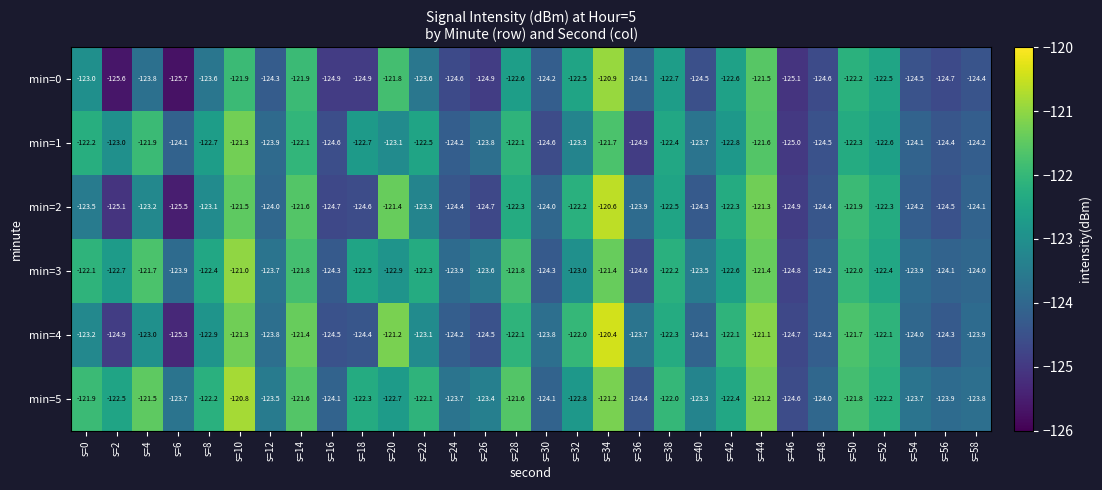

What is the smallest value displayed?

-125.7